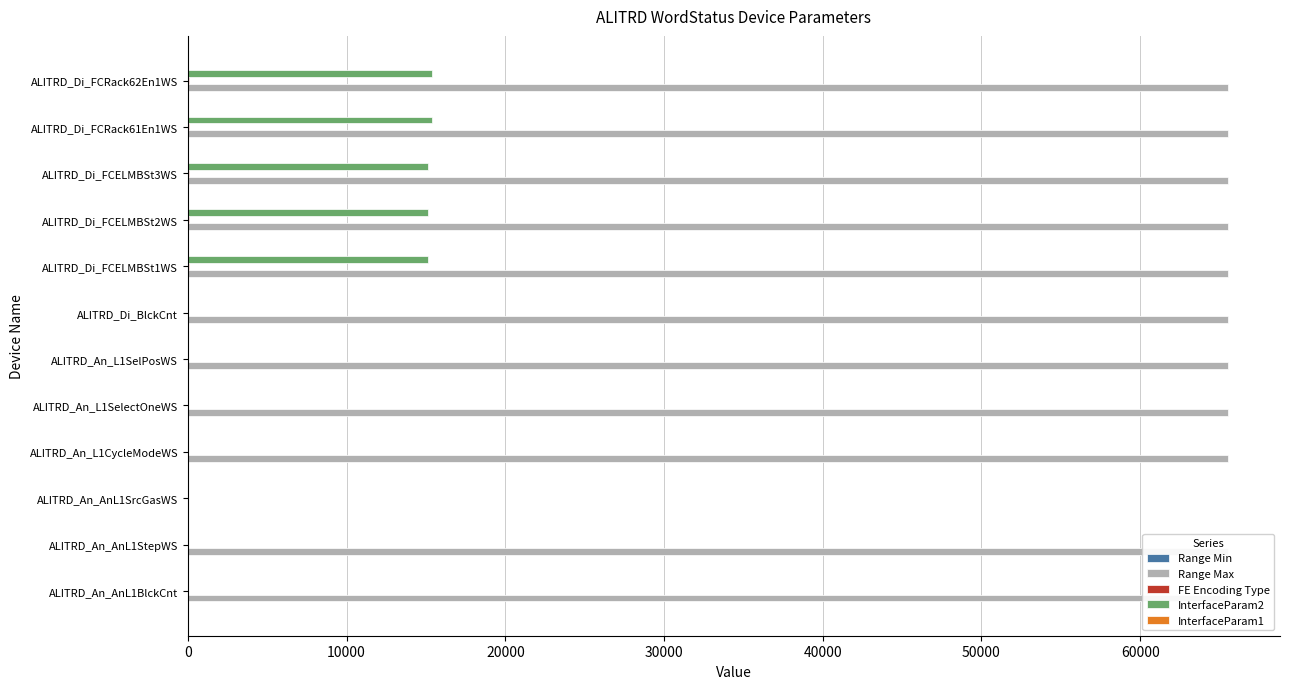

What position from the left is 0?

1